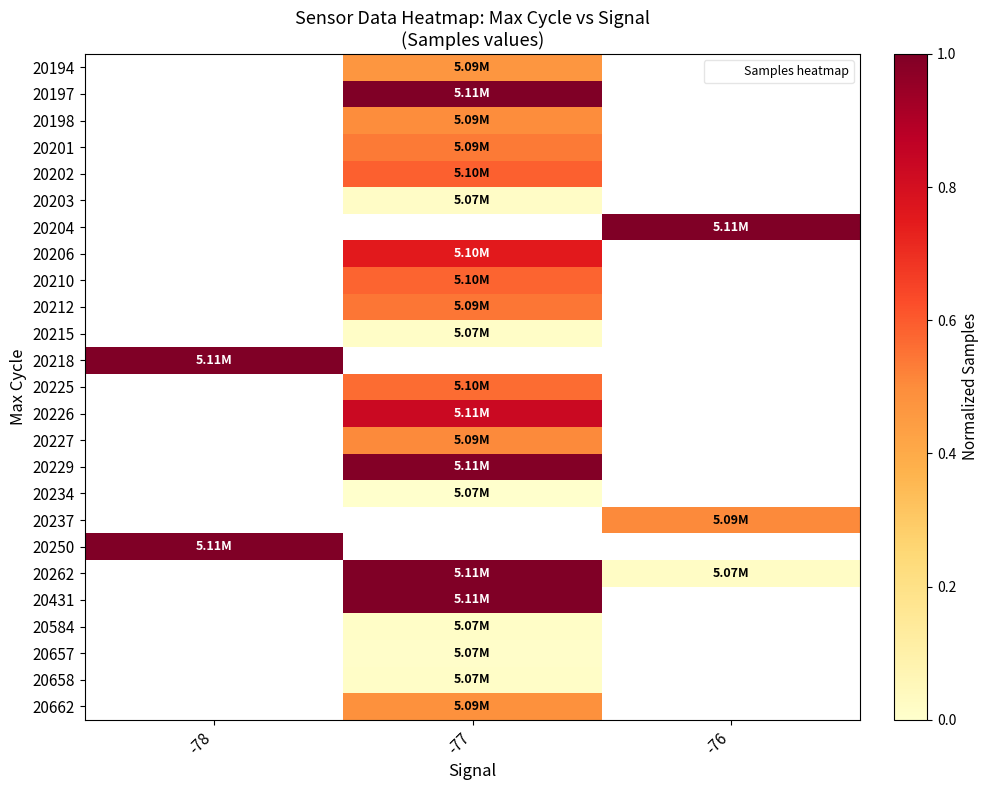

Rank the series by their maximum value, from highest to lowest.

20194, 20197, 20198, 20201, 20202, 20203, 20204, 20206, 20210, 20212, 20215, 20218, 20225, 20226, 20227, 20229, 20234, 20237, 20250, 20262, 20431, 20584, 20657, 20658, 20662